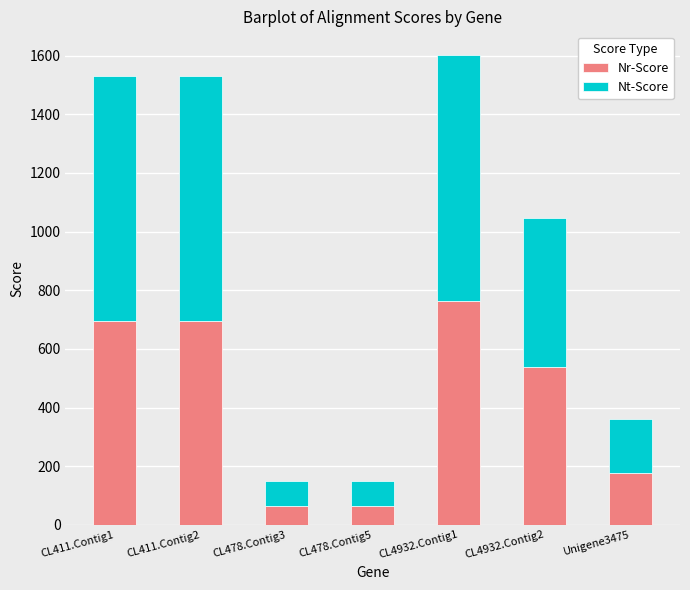

What is the sum of all Nr-Score values?

2998.8